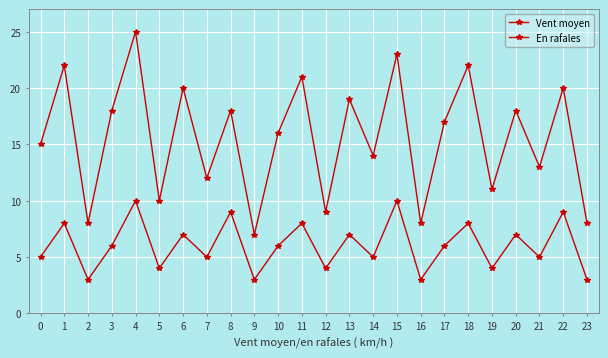

Which has a higher value, 3 or 7?

3